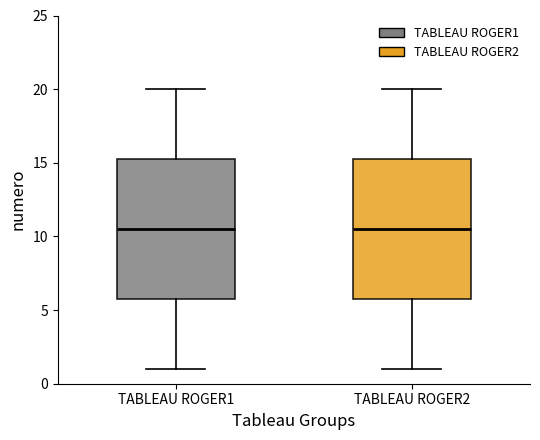

Where is the lower edge of the box for TABLEAU ROGER2 on the y-axis? The values are not printed on the chart, so give them approximately, as read against the axis.

6.0